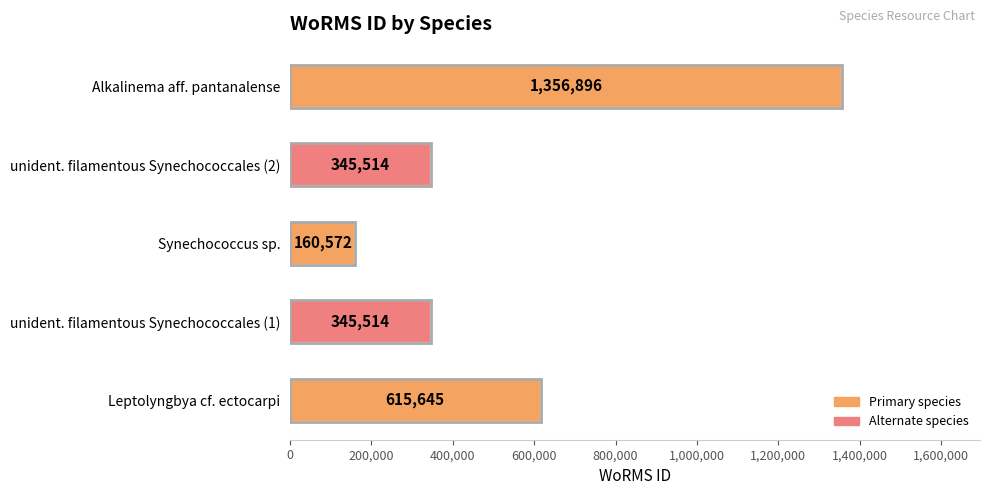

What is the difference between the maximum and minimum values?

1196324